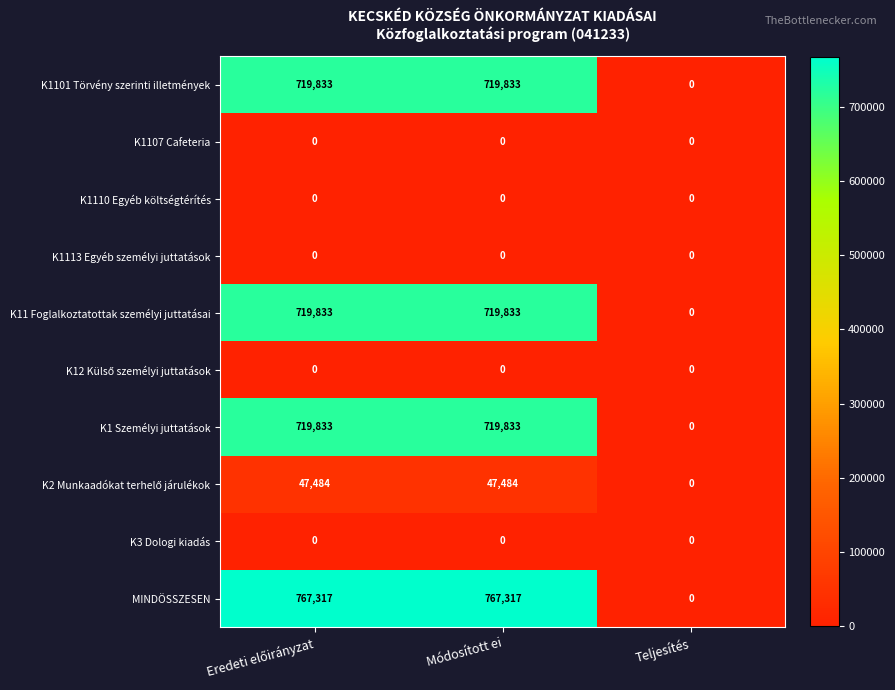

True or false: K3 Dologi kiadás has a value of 0 at Módosított ei.

True